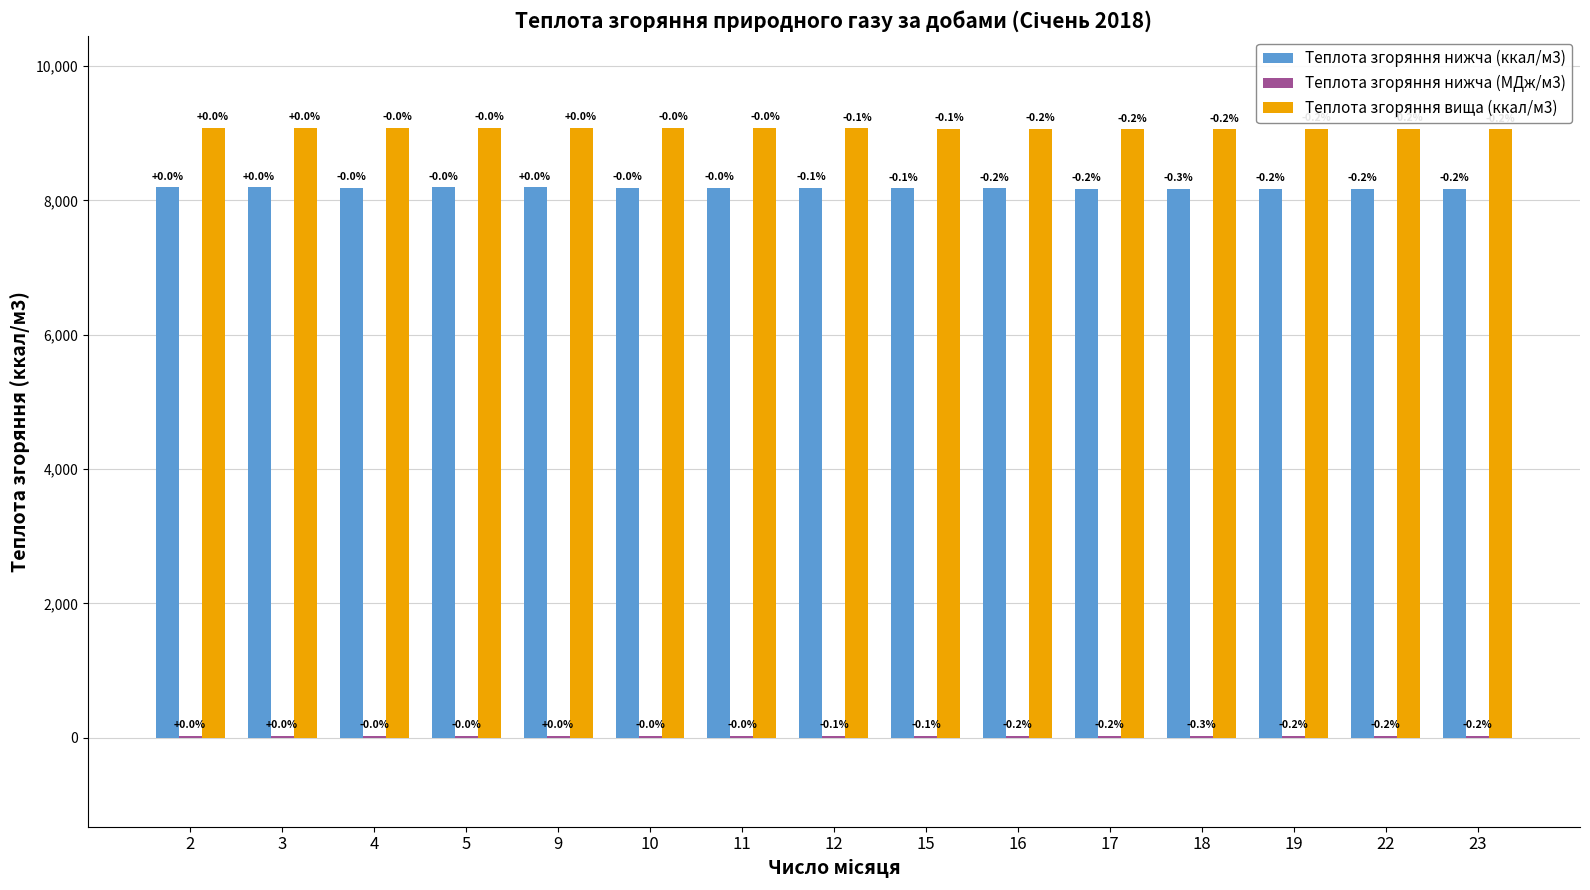

Are the bars horizontal?

No